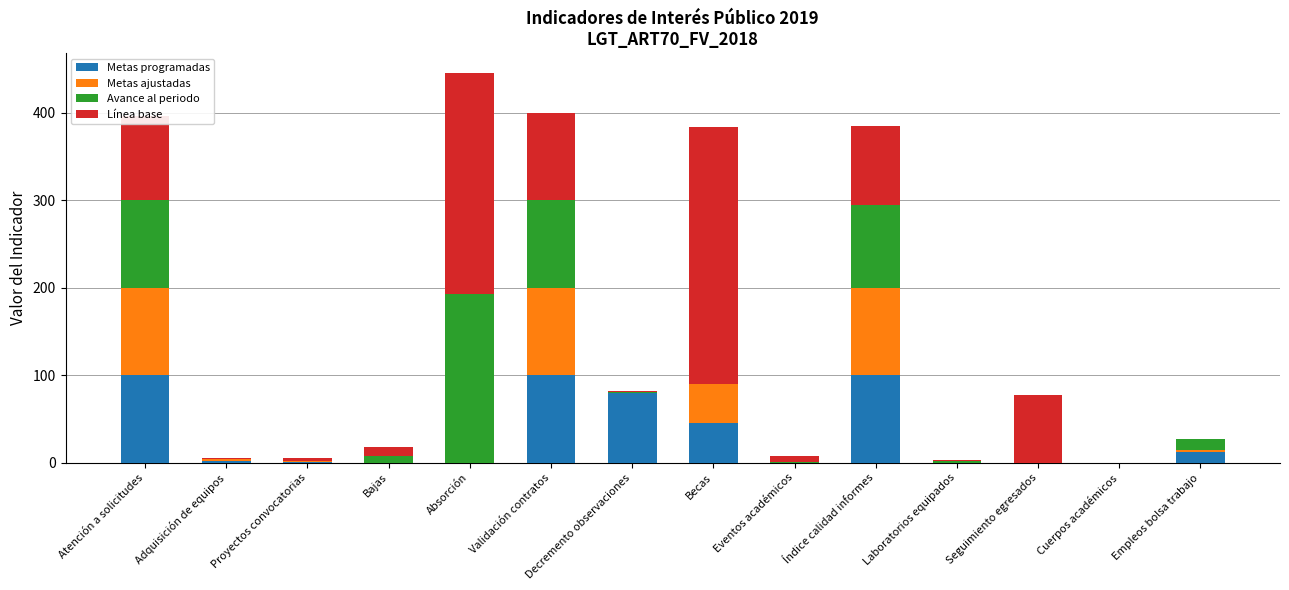

What is the total value across all series at Seguimiento egresados?

77.0